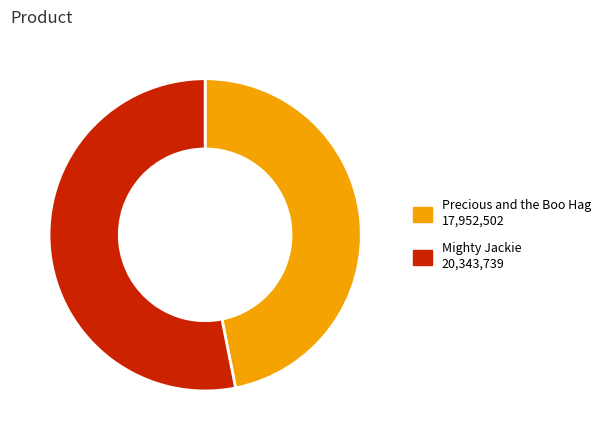

Combined, do Mighty Jackie and Precious and the Boo Hag account for over 50%?

Yes